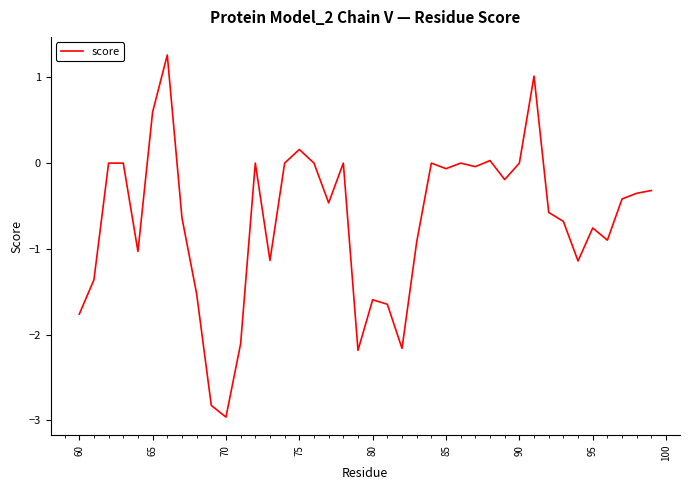

What is the difference between the second highest and second lowest values?

3.8